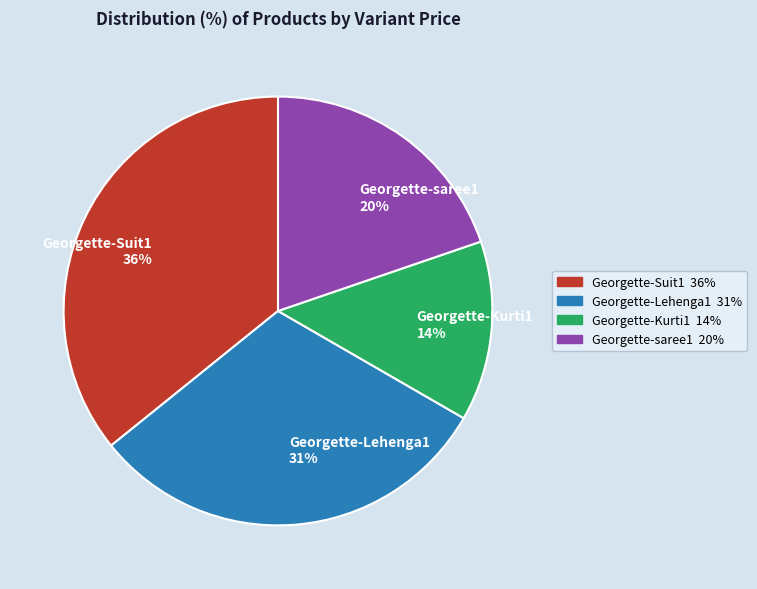

Rank the categories by value from highest to lowest.

Georgette-Suit1, Georgette-Lehenga1, Georgette-saree1, Georgette-Kurti1